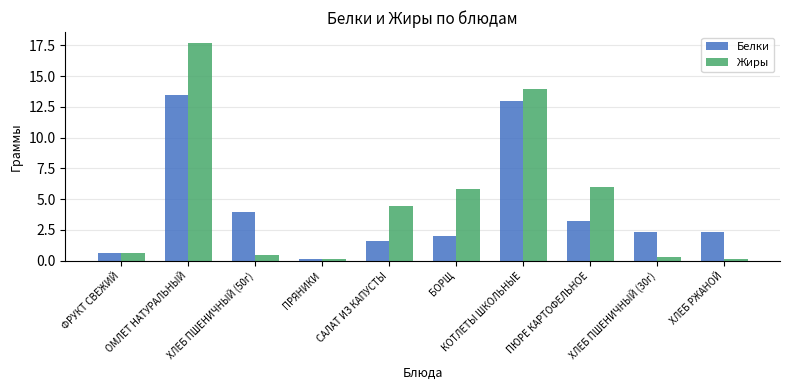

Which label corresponds to the largest value in the chart?

ОМЛЕТ НАТУРАЛЬНЫЙ